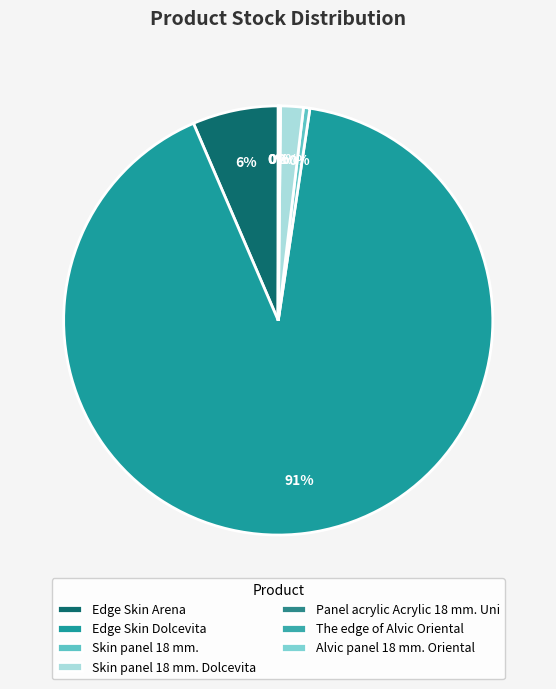

True or false: Skin panel 18 mm. accounts for 10% of the total.

False